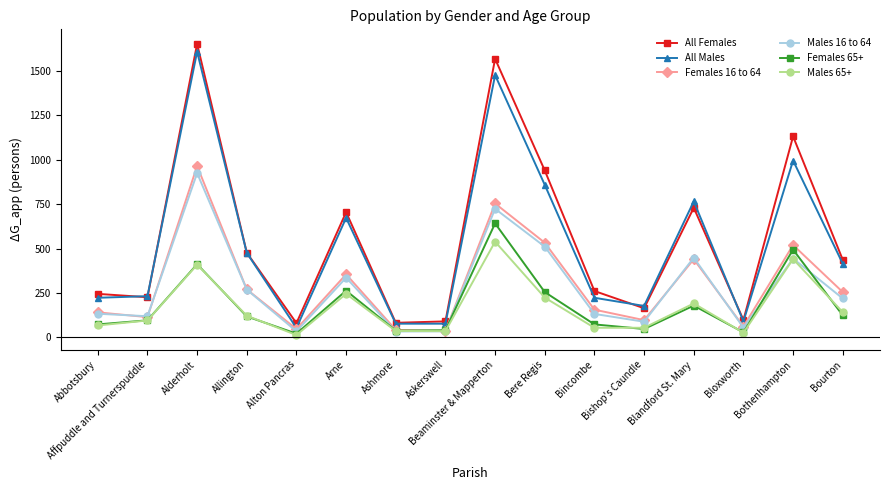

What is the difference between the maximum and minimum values in the All Females series?

1573